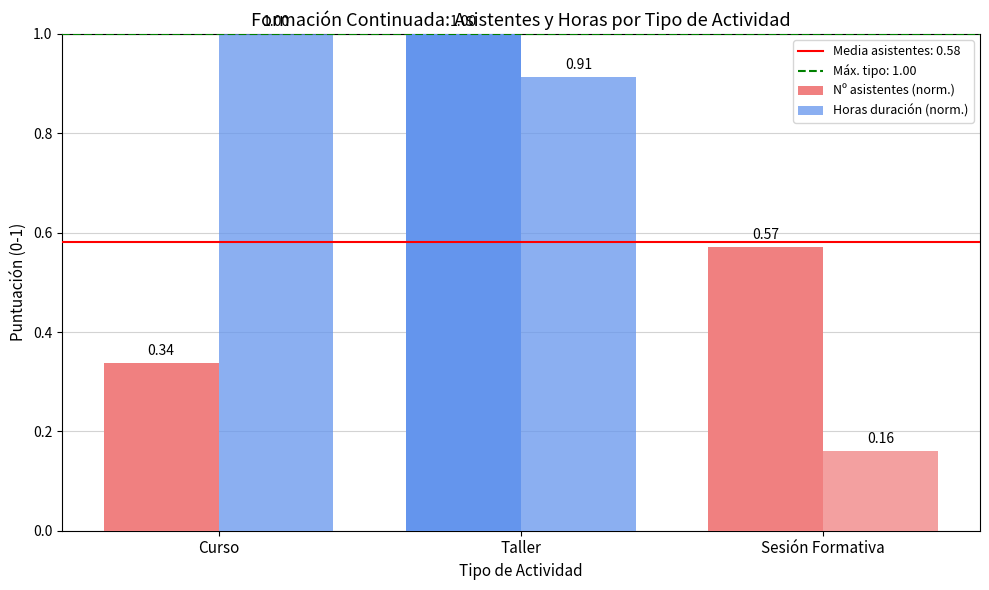

Count the number of categories in the chart.

3